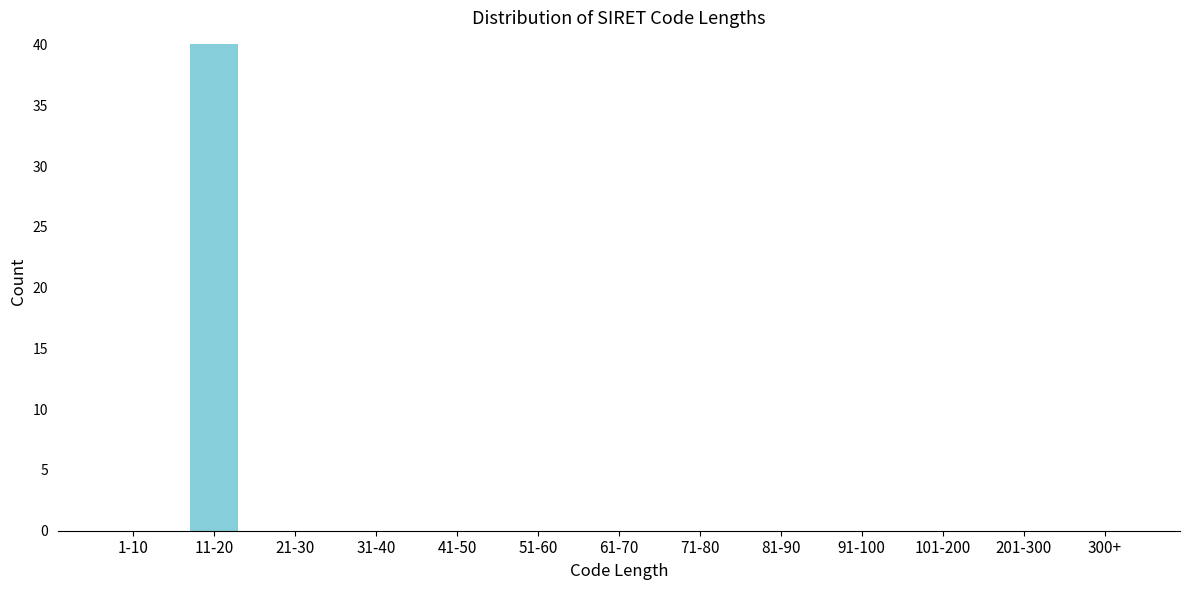

Reading right to left, transcribe all the data shown in this chart.

300+=0	201-300=0	101-200=0	91-100=0	81-90=0	71-80=0	61-70=0	51-60=0	41-50=0	31-40=0	21-30=0	11-20=40	1-10=0